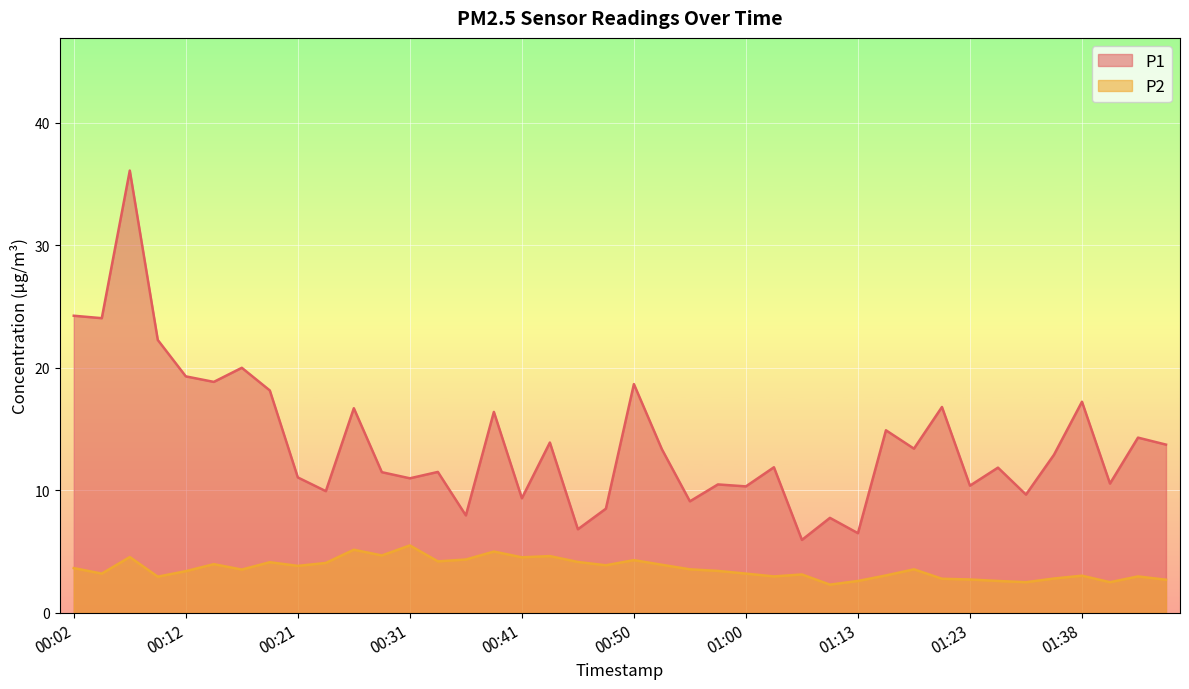

What is the sum of the P2 values at 00:46 and 00:02?

7.8